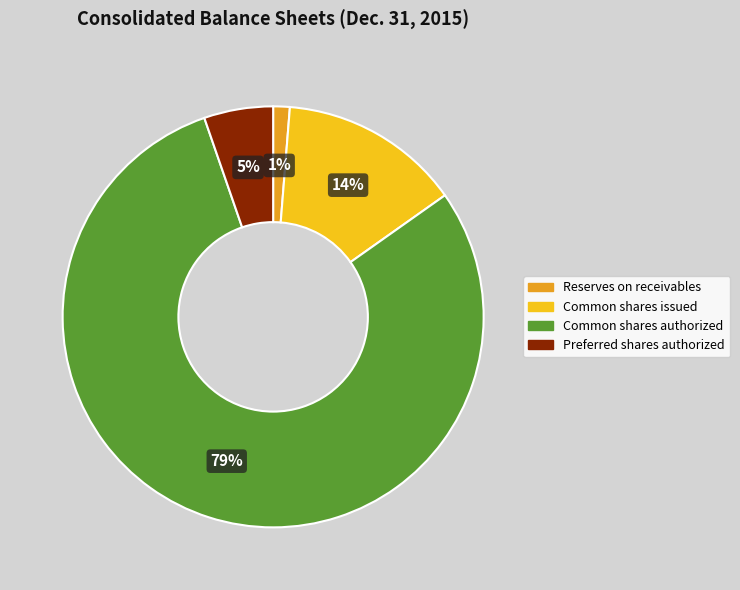

Does any single category account for the majority?

Yes